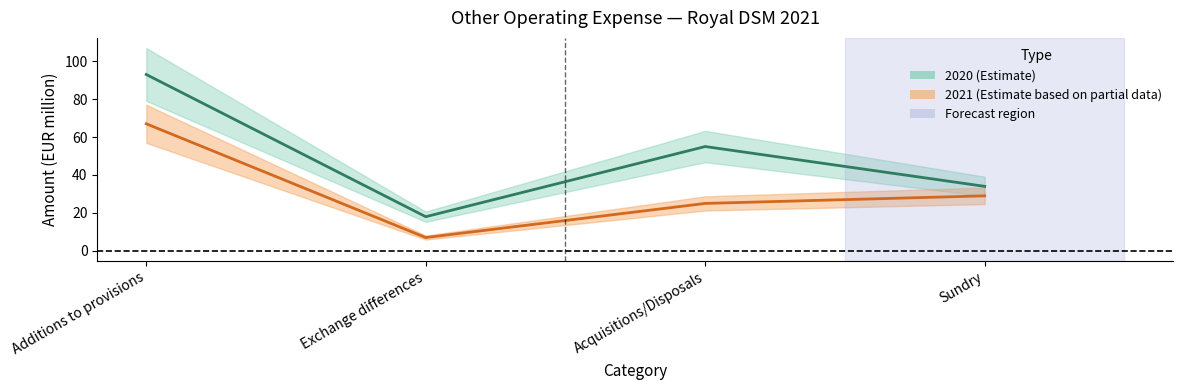

What is the average value of the 2021 series?

32